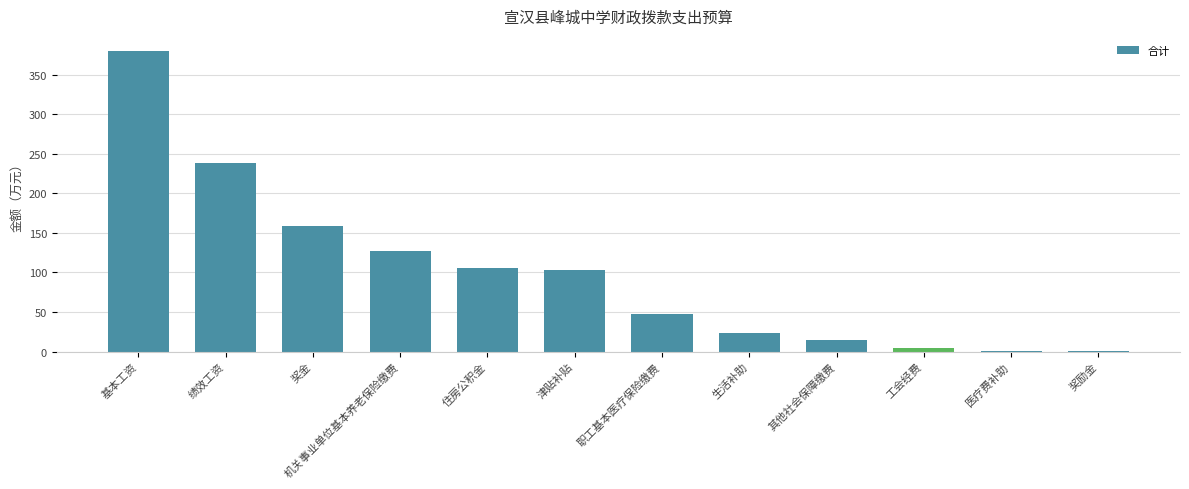

How many data points are above 102?

6